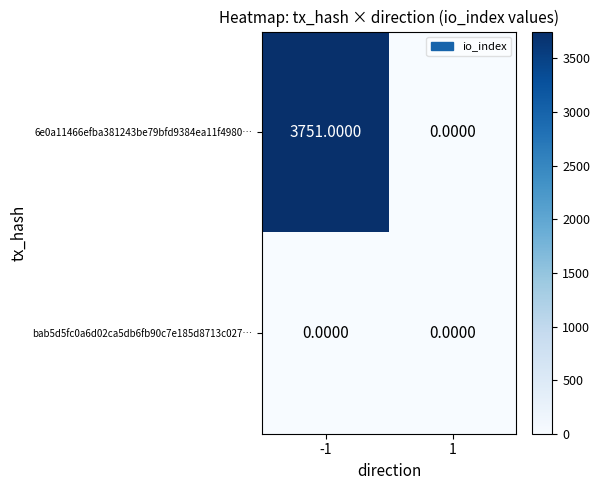

At how many categories does at least one series exceed 3060?

1